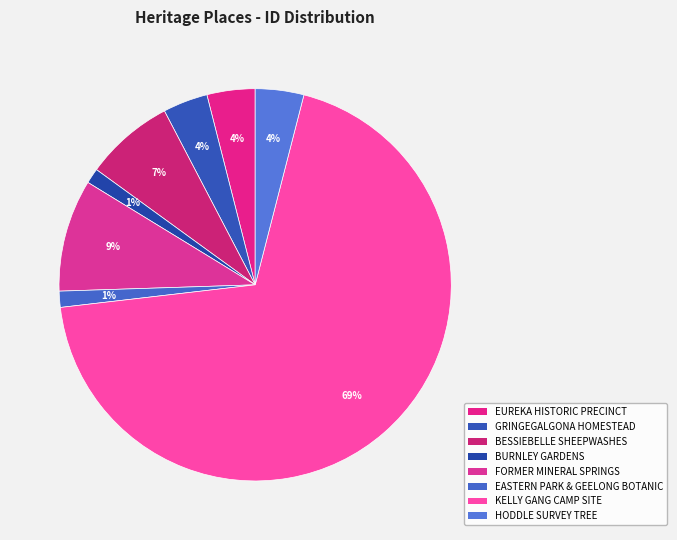

Which slice is the smallest?

BURNLEY GARDENS